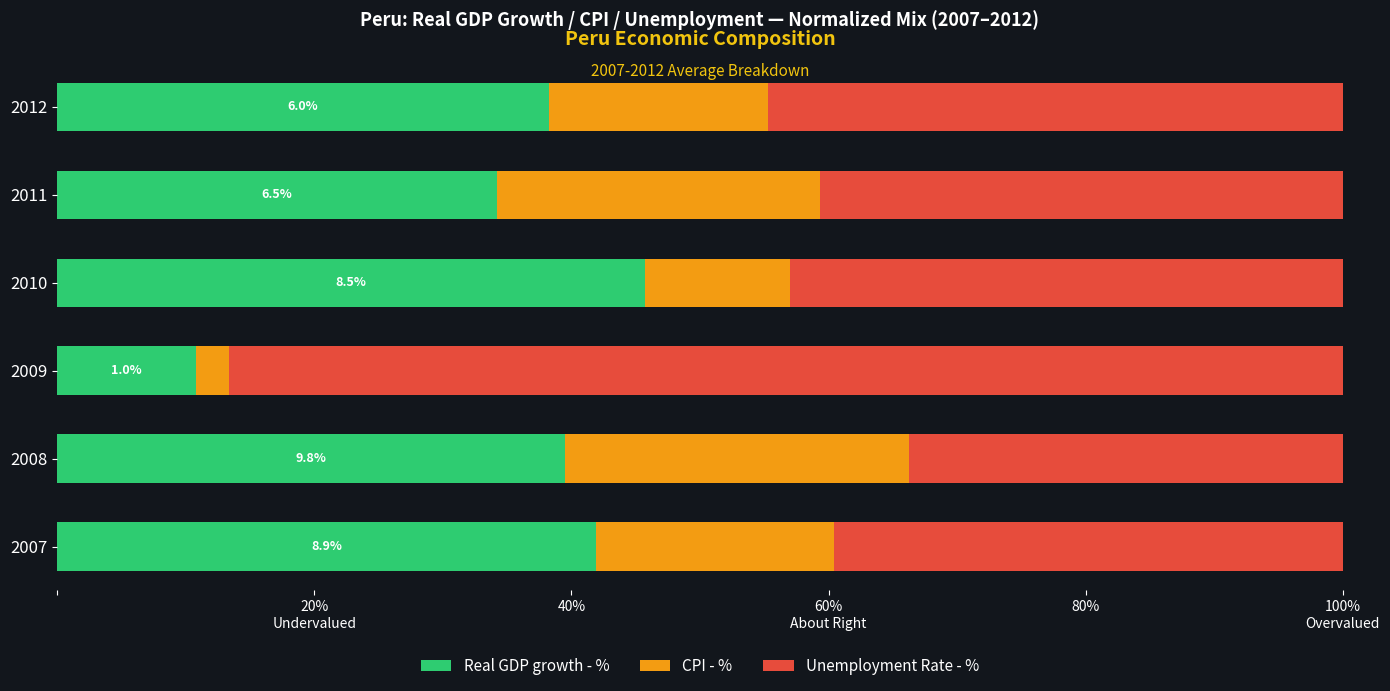

What are all the series names shown in the legend?

Real GDP growth - %, CPI - %, Unemployment Rate - %